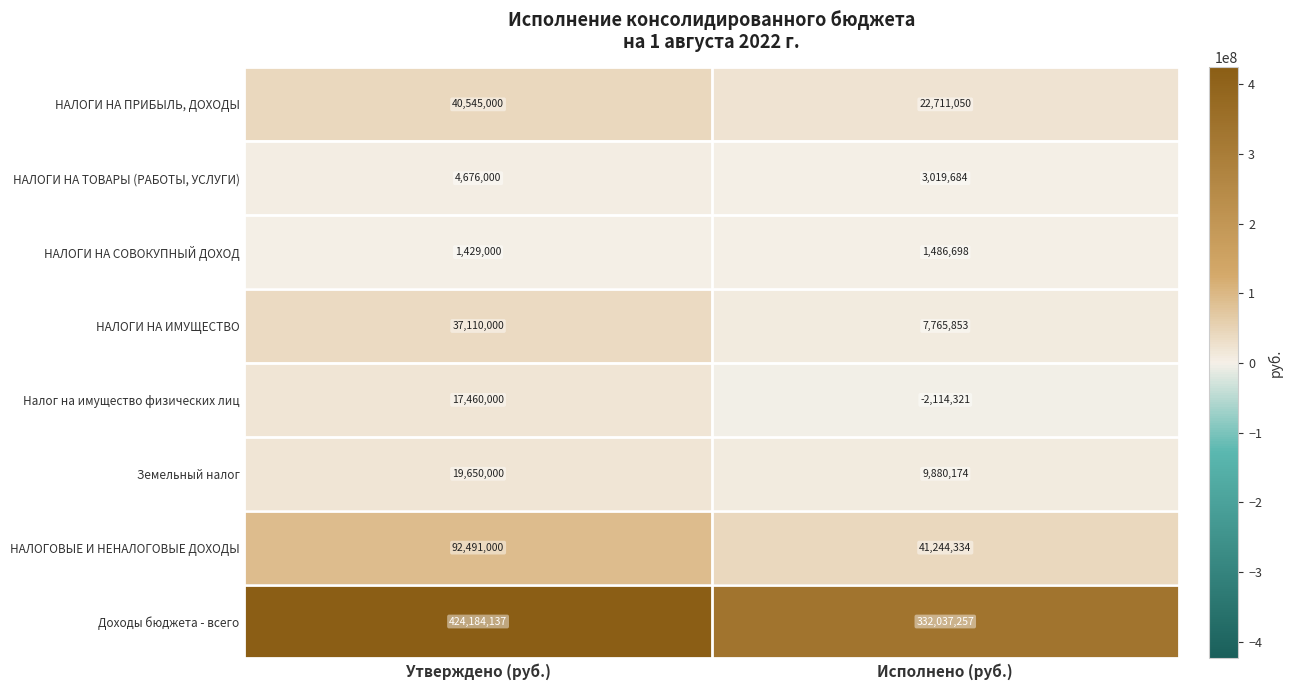

What is the difference between the maximum and minimum values in the Земельный налог series?

9769826